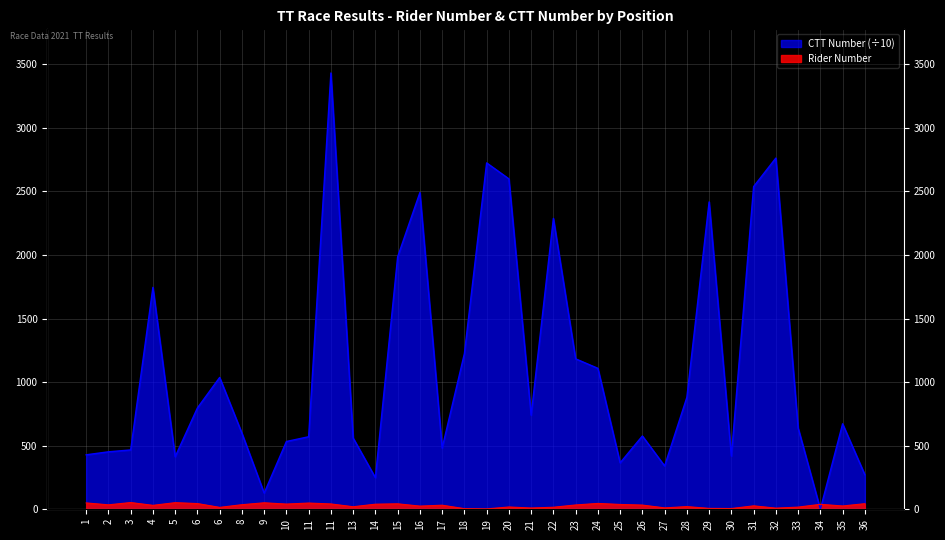

How many lines are shown in the chart?

2